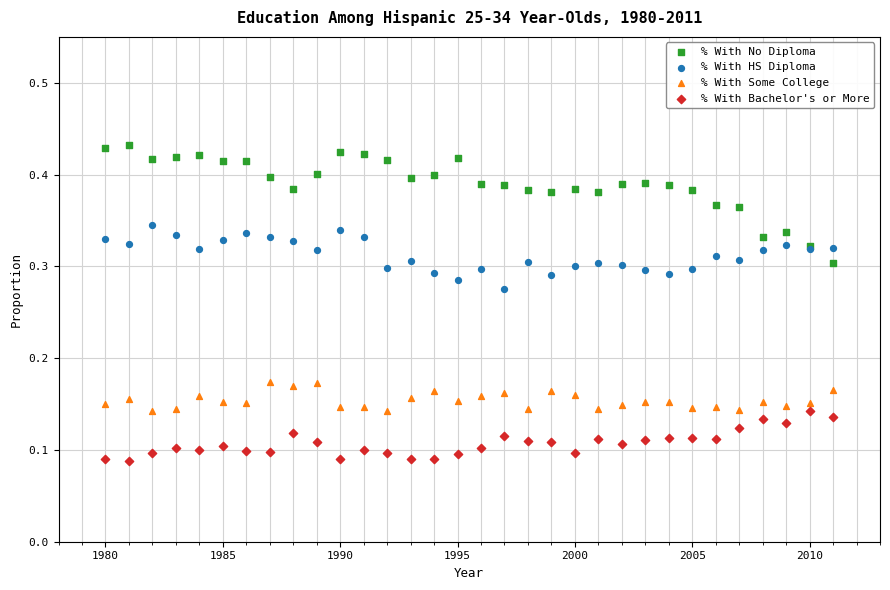

What are all the series names shown in the legend?

% With No Diploma, % With HS Diploma, % With Some College, % With Bachelor's or More